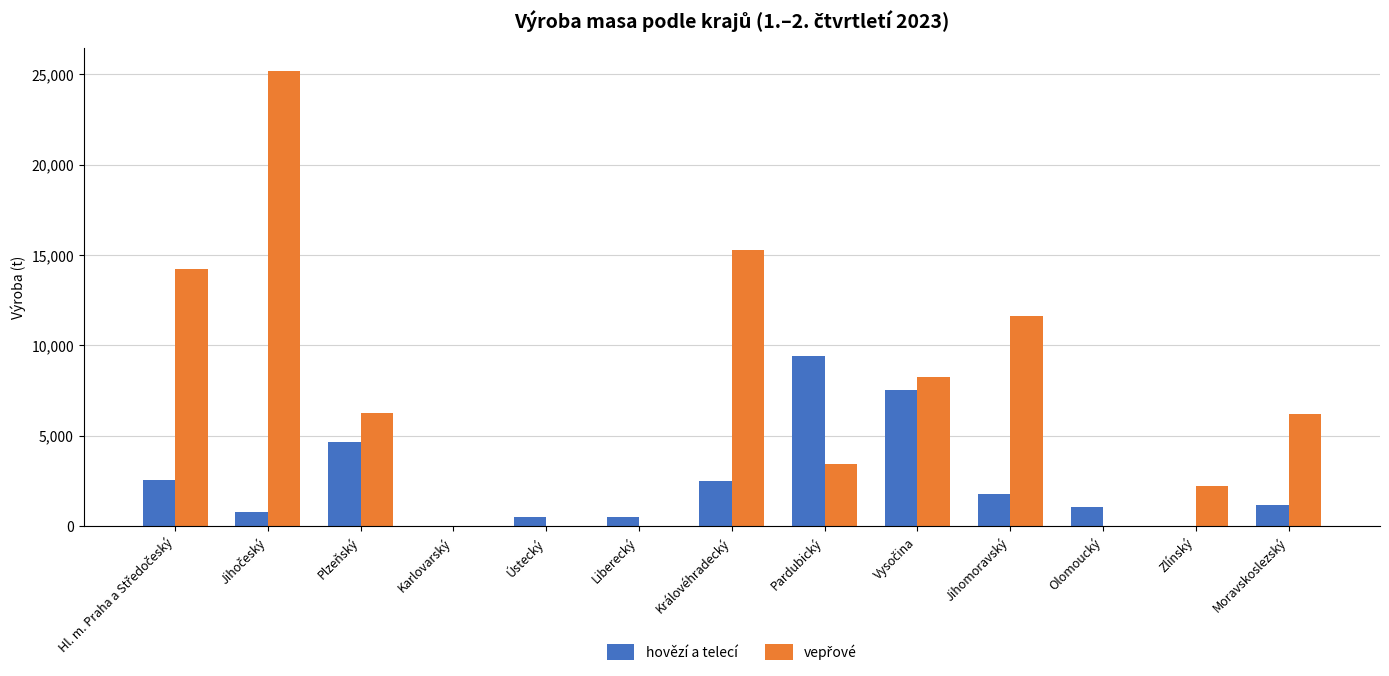

Does the chart contain stacked bars?

No